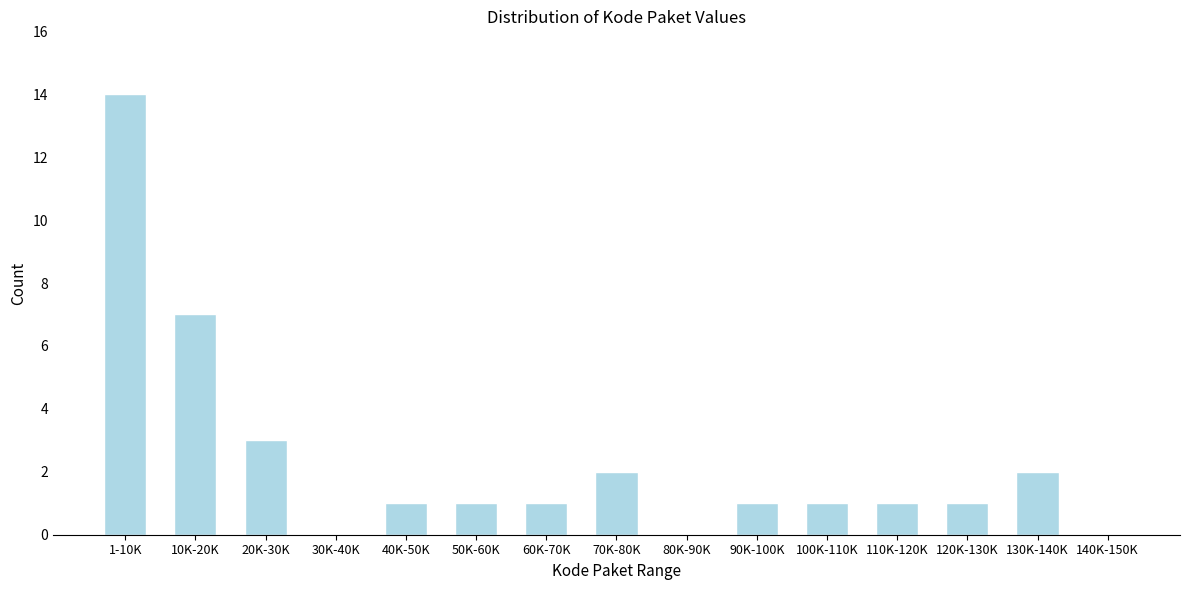

Reading left to right, what are all the values shown in this chart?

1-10K=14	10K-20K=7	20K-30K=3	30K-40K=0	40K-50K=1	50K-60K=1	60K-70K=1	70K-80K=2	80K-90K=0	90K-100K=1	100K-110K=1	110K-120K=1	120K-130K=1	130K-140K=2	140K-150K=0